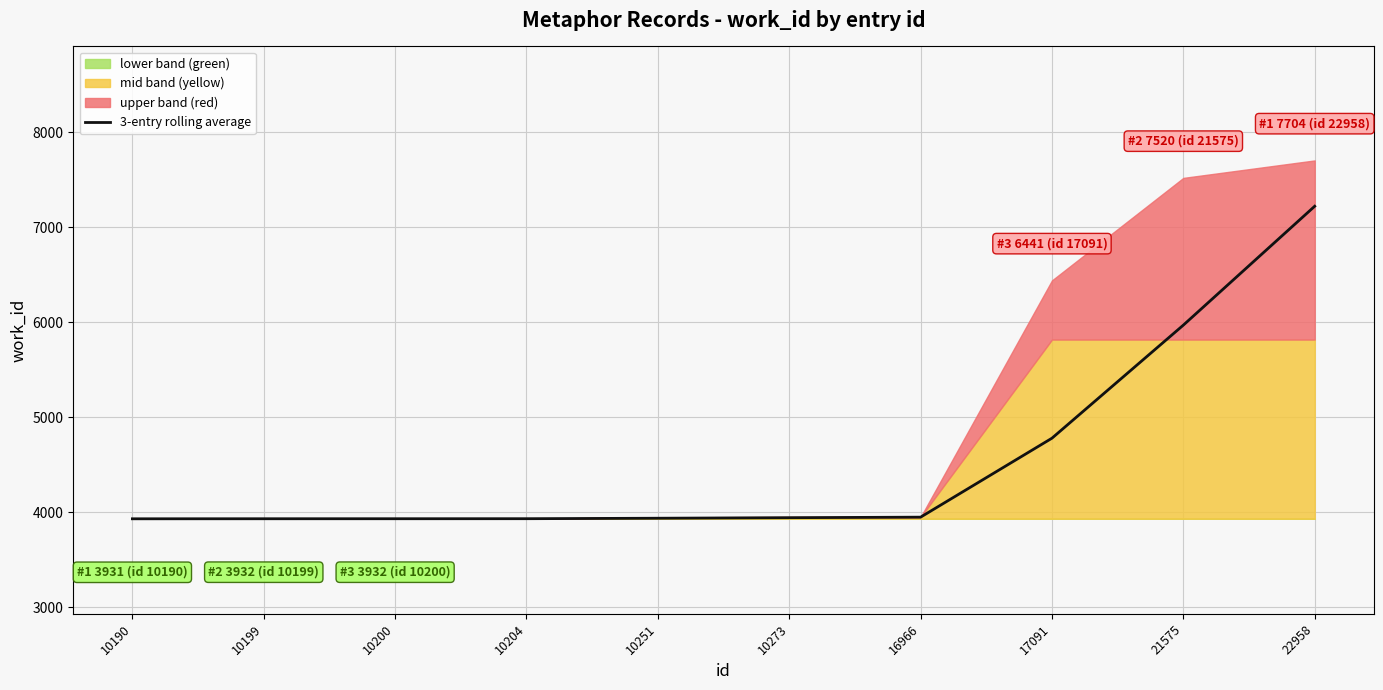

Which category has the highest value across all series?

22958